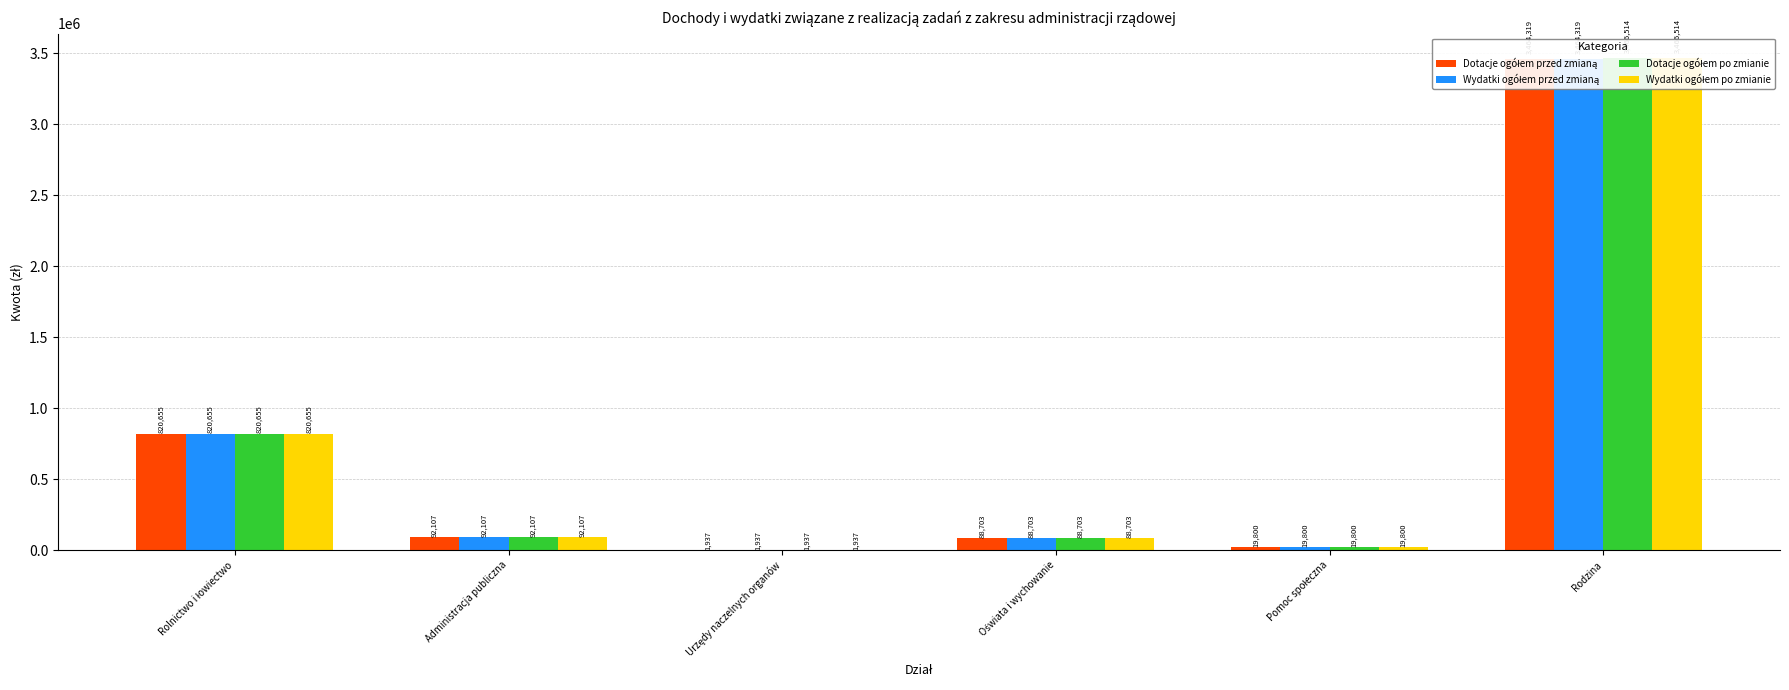

Is it true that Dotacje ogółem przed zmianą equals 1937.0 at Urzędy naczelnych organów?

True